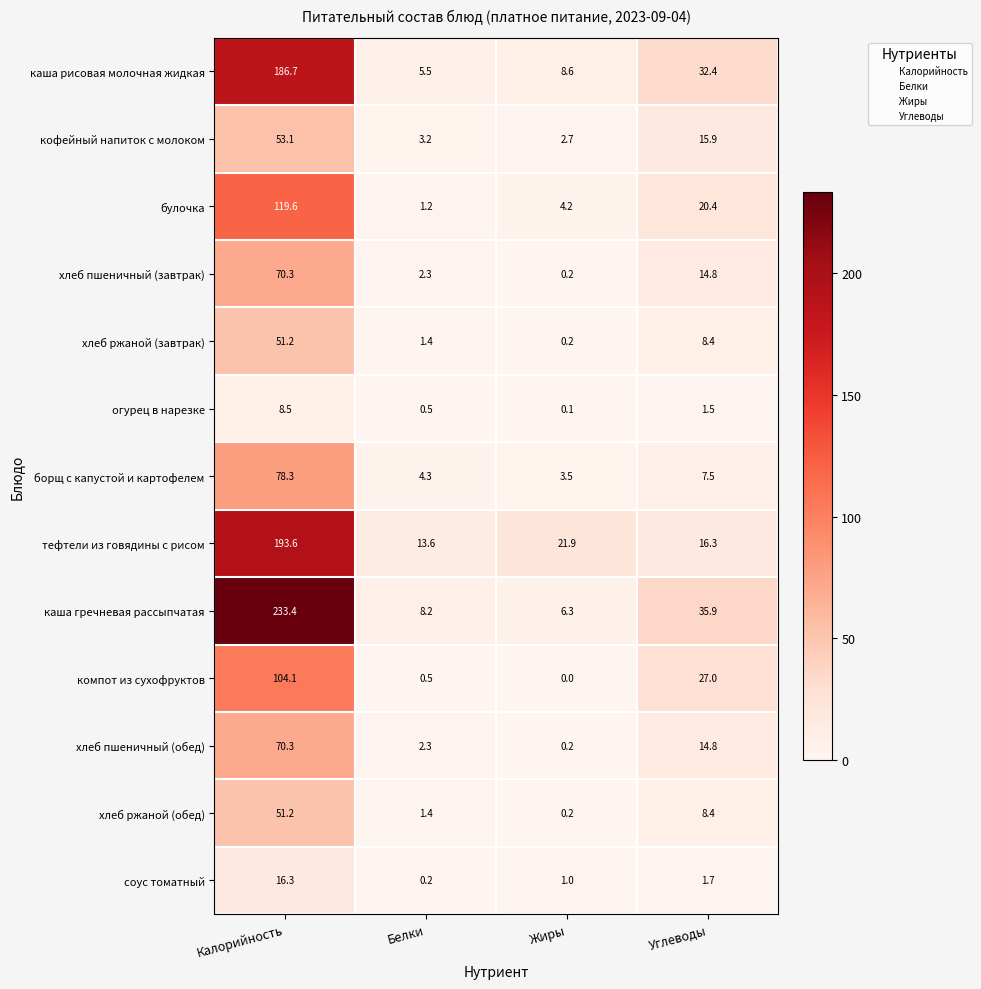

Which category has the lowest value in the соус томатный series?

Белки